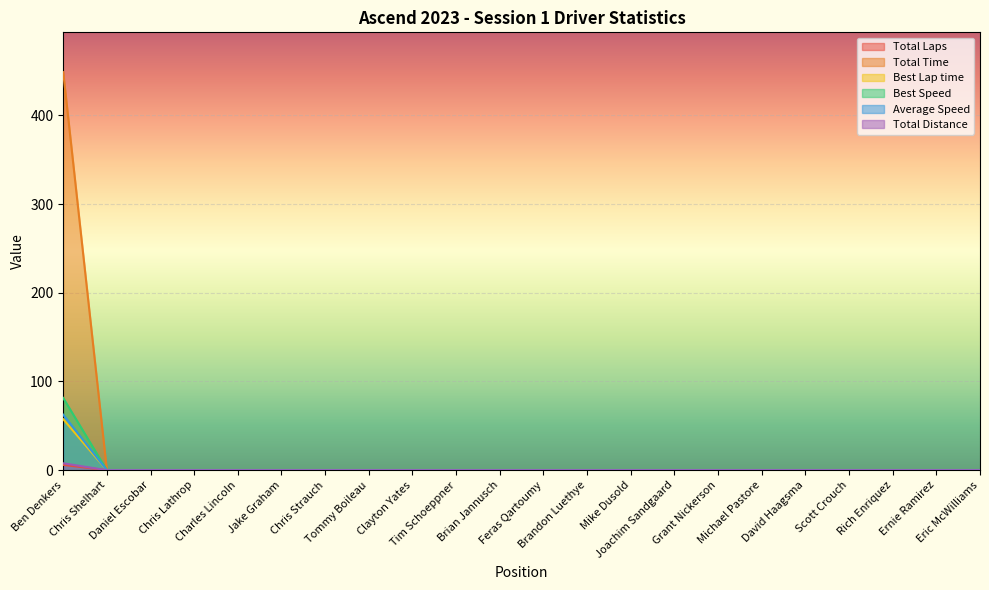

Which series has the widest spread of values?

Total Time